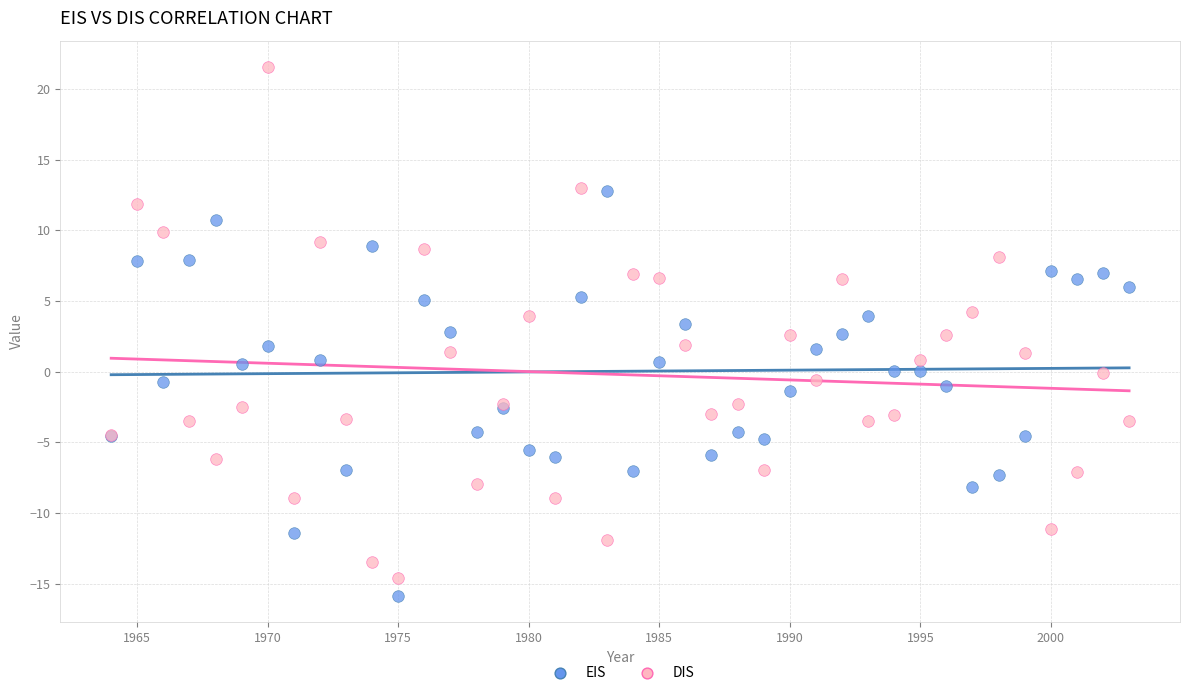

What is the X range (max minus min) for the scatter plot?

39.0